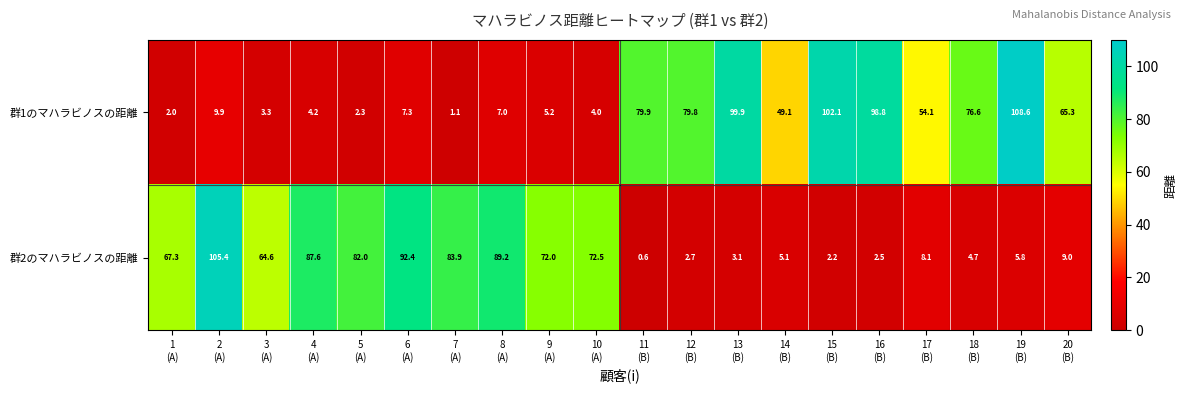

What is the total value across all series at 12
(B)?

82.5